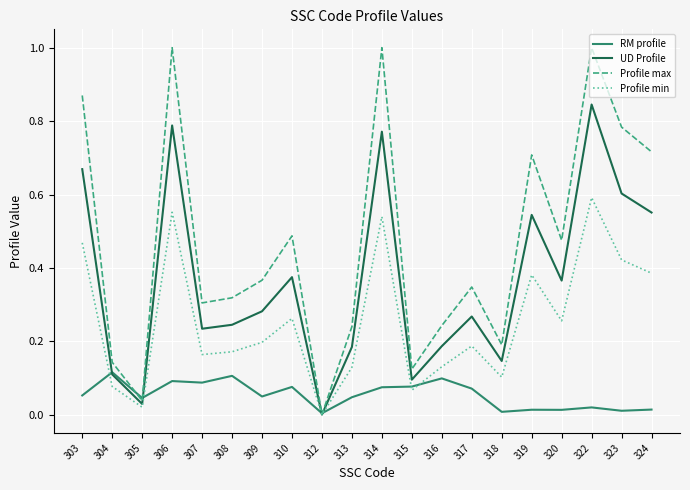

Which series changed the most between 317 and 322?

Profile max